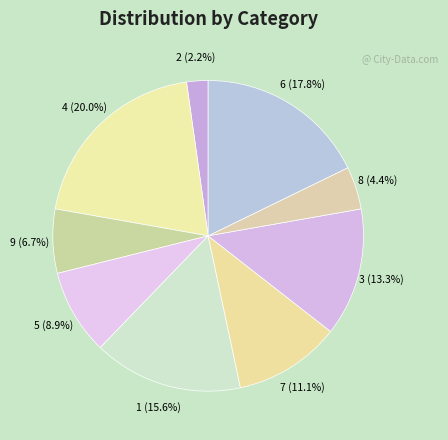

Count the number of slices in the pie.

9